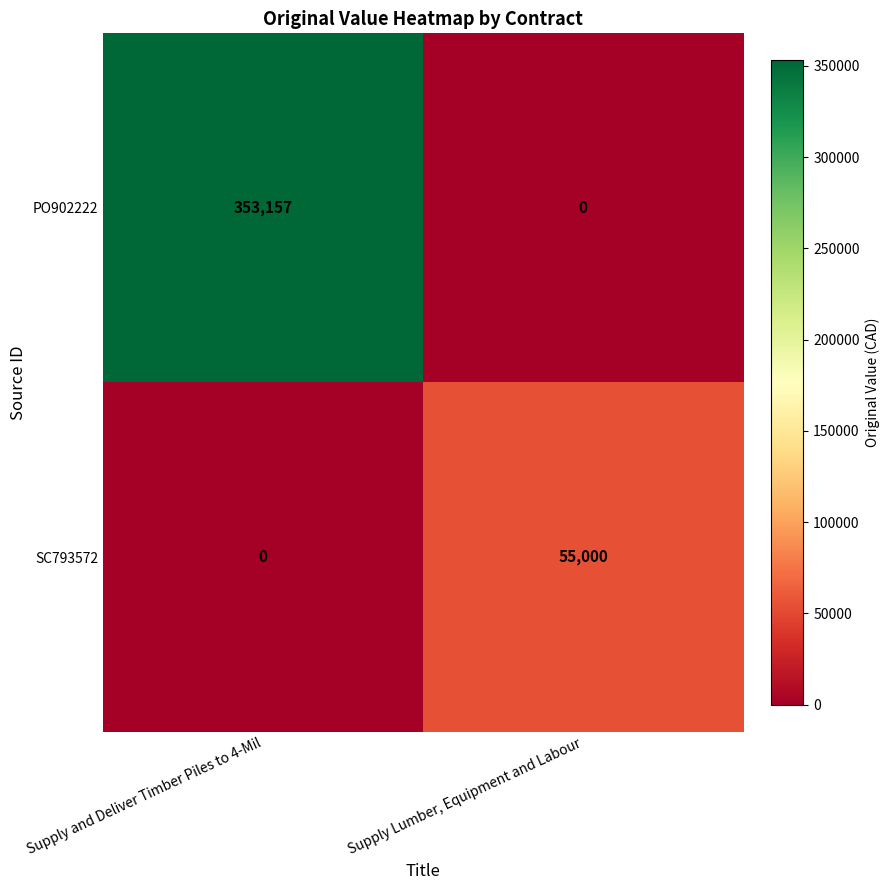

List the series in order of their overall mean, lowest first.

SC793572, PO902222